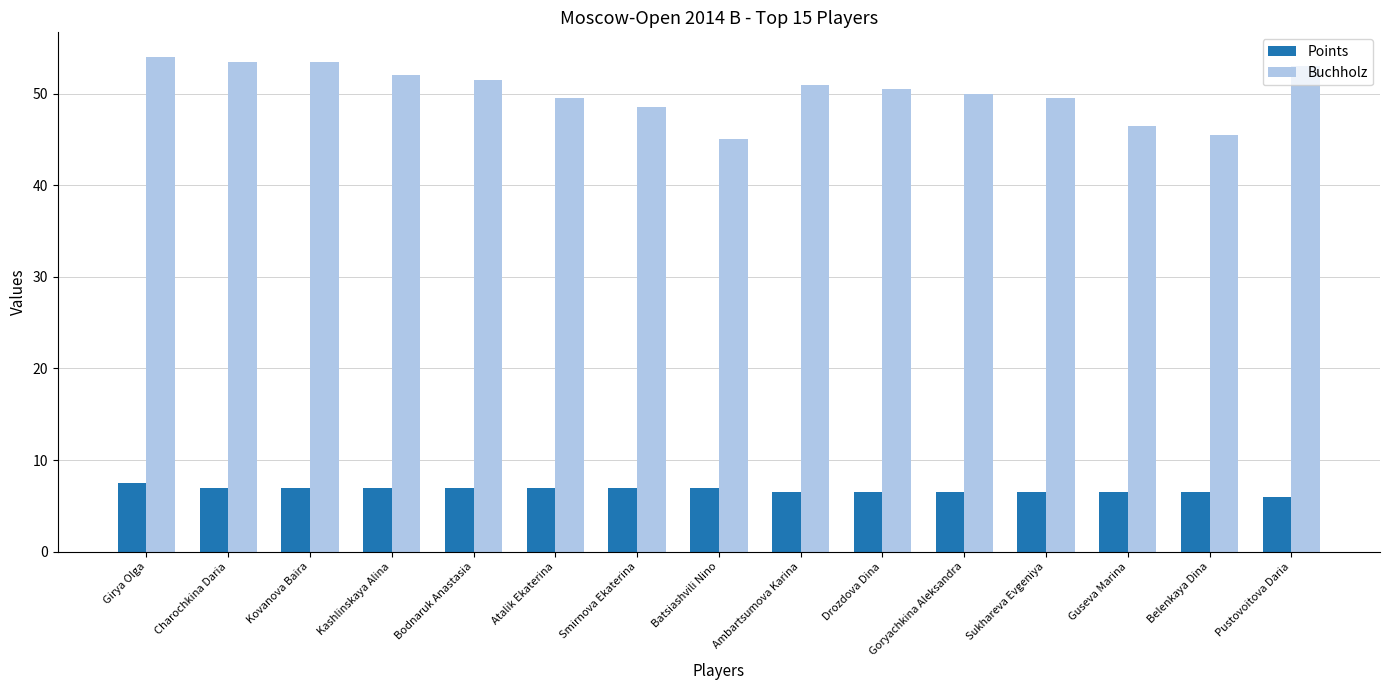

The Buchholz series shows 50.0 at Goryachkina Aleksandra. True or false?

True